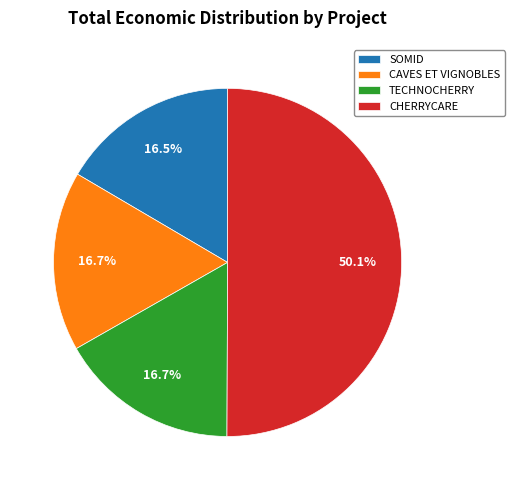

Count the number of slices in the pie.

4